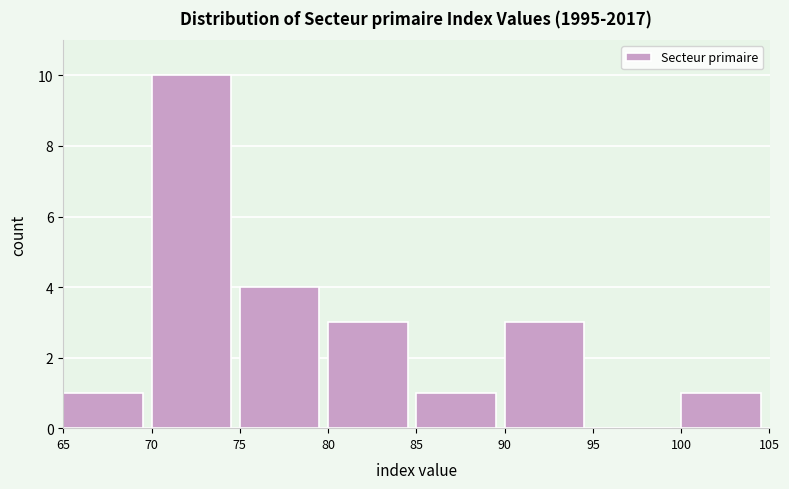

Reading left to right, list every bar in this chart as the range it spans on the x-axis followed by its height. The values are not printed on the chart, so give them approximately, as read against the axis.

65 to 70: 1
70 to 75: 10
75 to 80: 4
80 to 85: 3
85 to 90: 1
90 to 95: 3
95 to 100: 0
100 to 105: 1